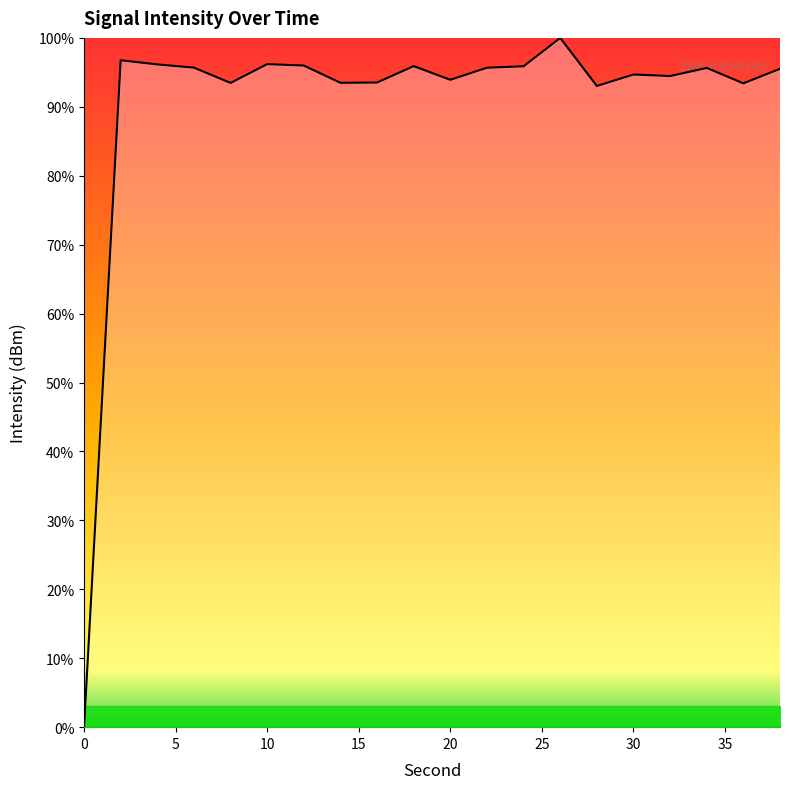

What is the difference between the maximum and minimum values?

100.0